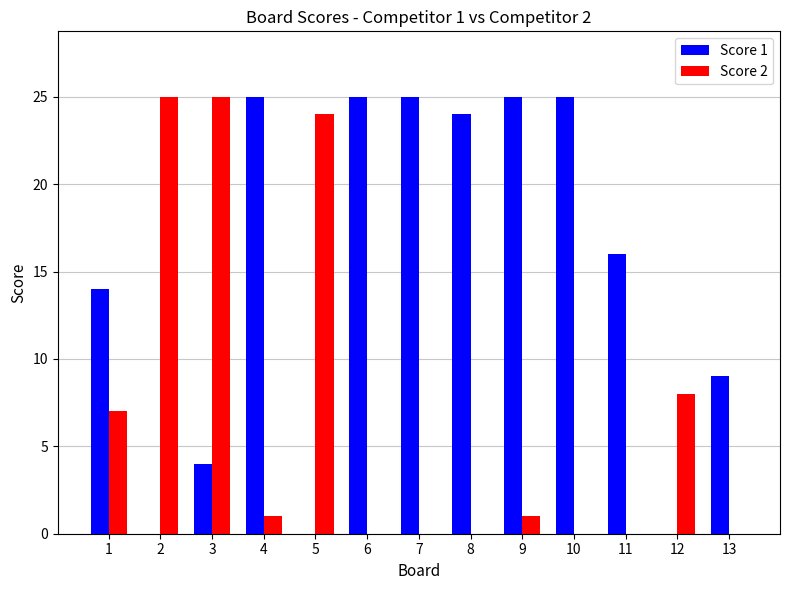

How many groups of bars are there?

13